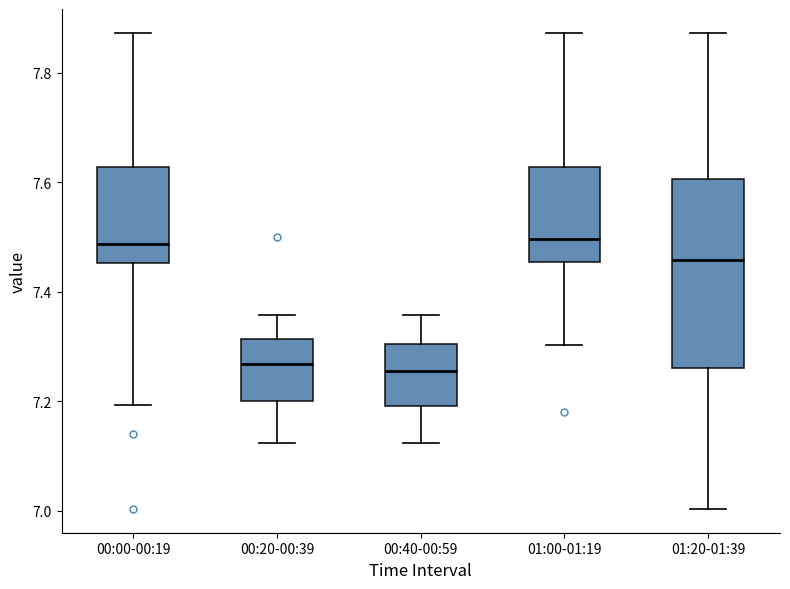

Reading left to right, read every box against the y-axis: the position of its median line, the range the box covers, and the ends of its whiskers. The values are not printed on the chart, so give them approximately, as read against the axis.

00:00-00:19: median 7.48, box 7.46 to 7.62, whiskers 7.20 to 7.88
00:20-00:39: median 7.26, box 7.20 to 7.32, whiskers 7.12 to 7.36
00:40-00:59: median 7.26, box 7.20 to 7.30, whiskers 7.12 to 7.36
01:00-01:19: median 7.50, box 7.46 to 7.62, whiskers 7.30 to 7.88
01:20-01:39: median 7.46, box 7.26 to 7.60, whiskers 7.00 to 7.88